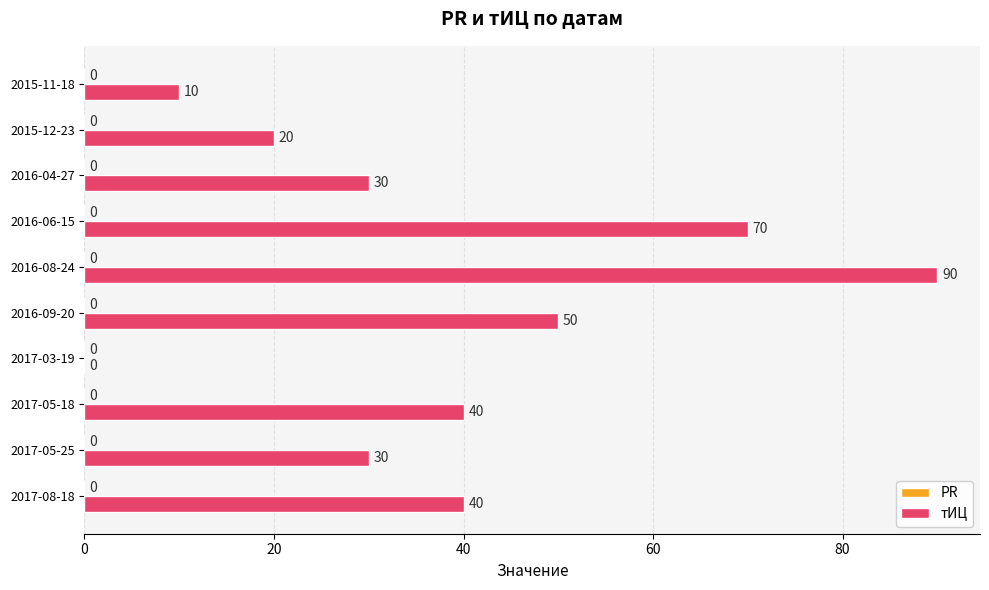

What is the maximum value shown in the chart?

90